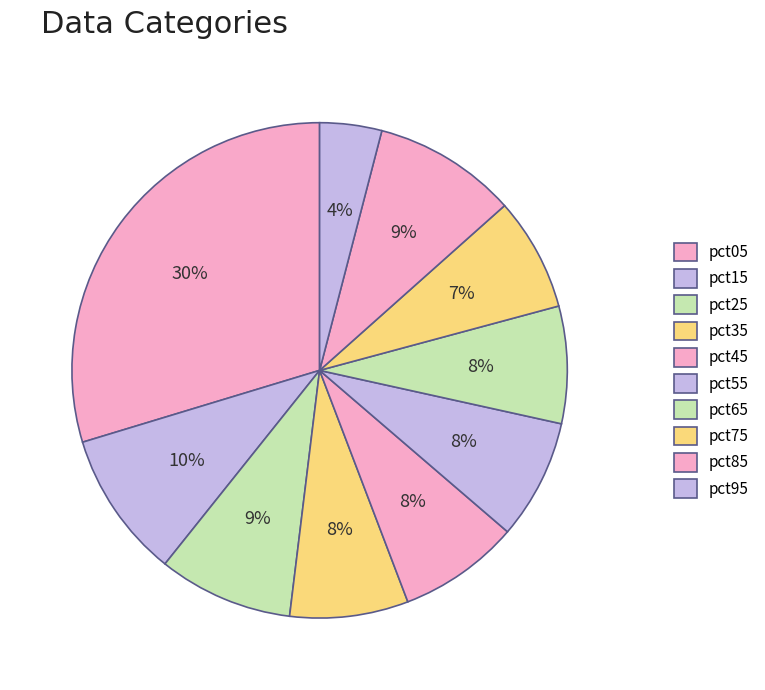

To the nearest percent, what is the difference between the largest and smallest slice percentages?

26%